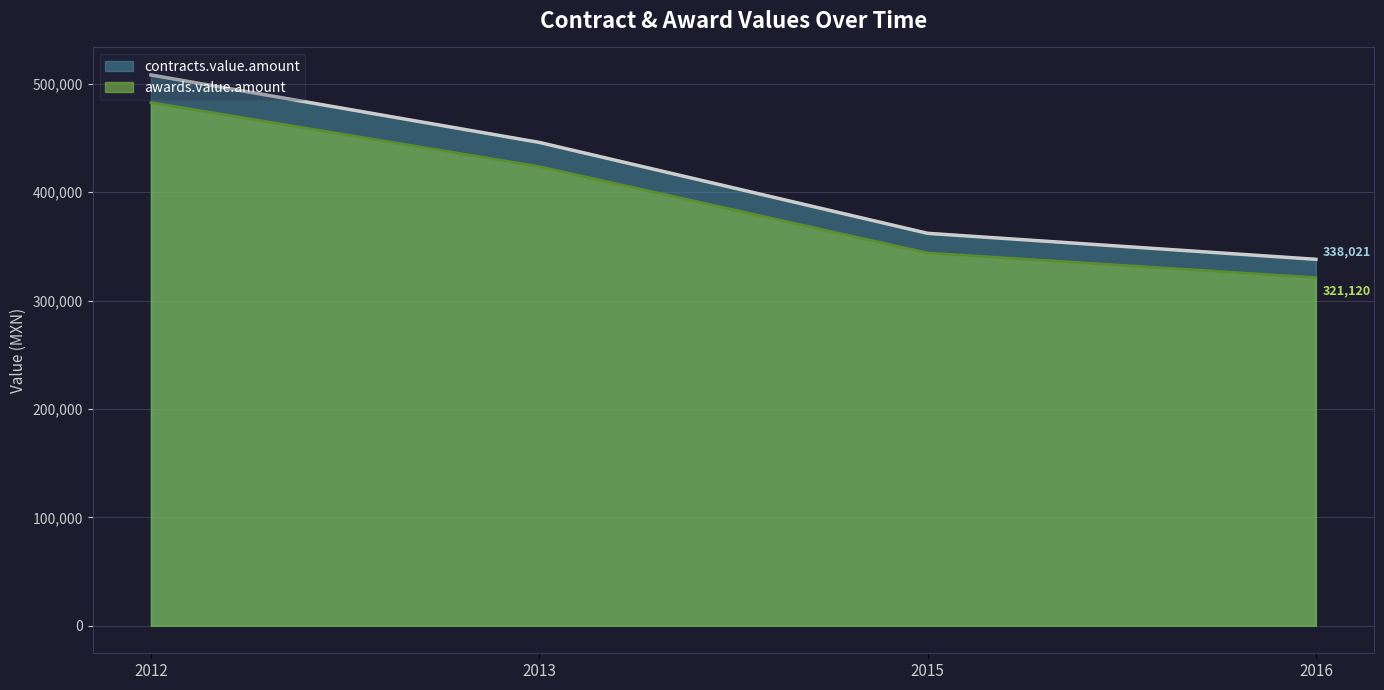

What is the value of the contracts.value.amount point at the 4th from the left?

338020.5